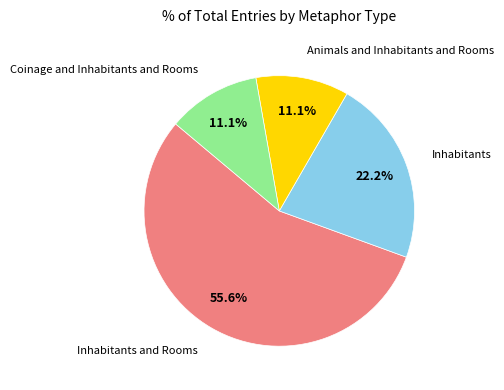

What is the majority slice?

Inhabitants and Rooms